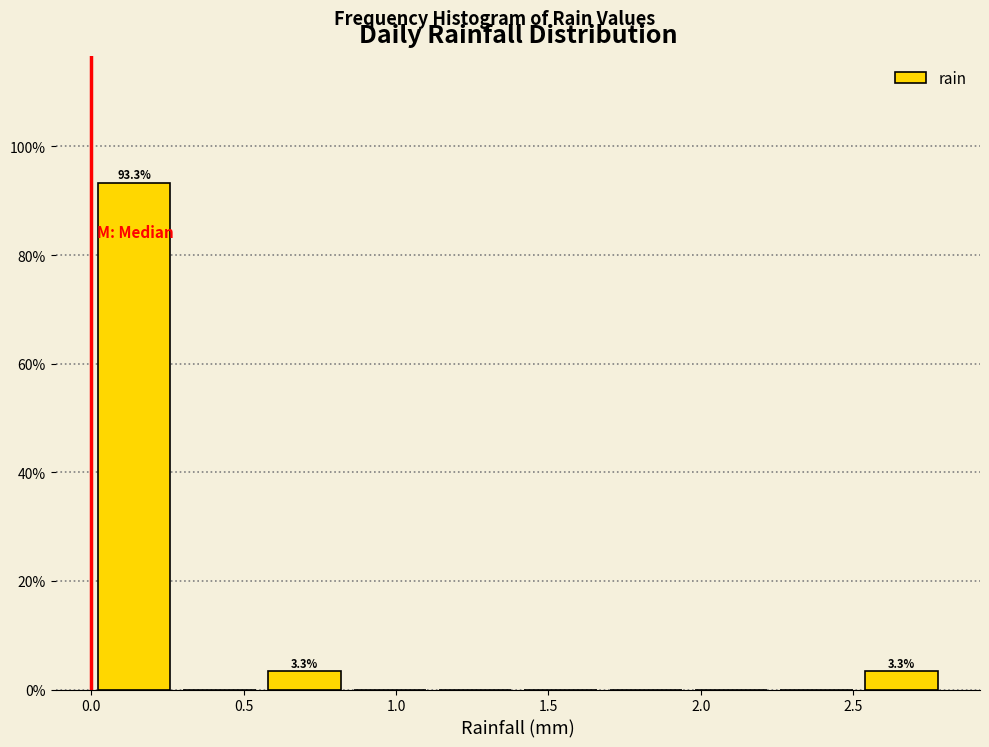

Which range on the x-axis has the tallest bar?

0.00 to 0.28